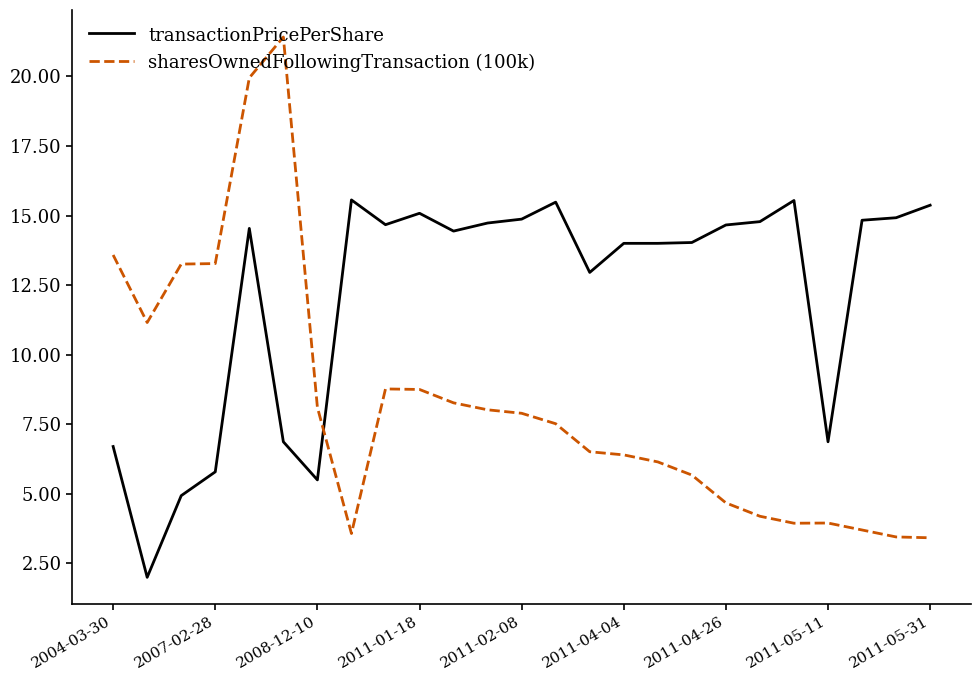

What is the difference between the maximum and minimum values in the transactionPricePerShare series?

13.6